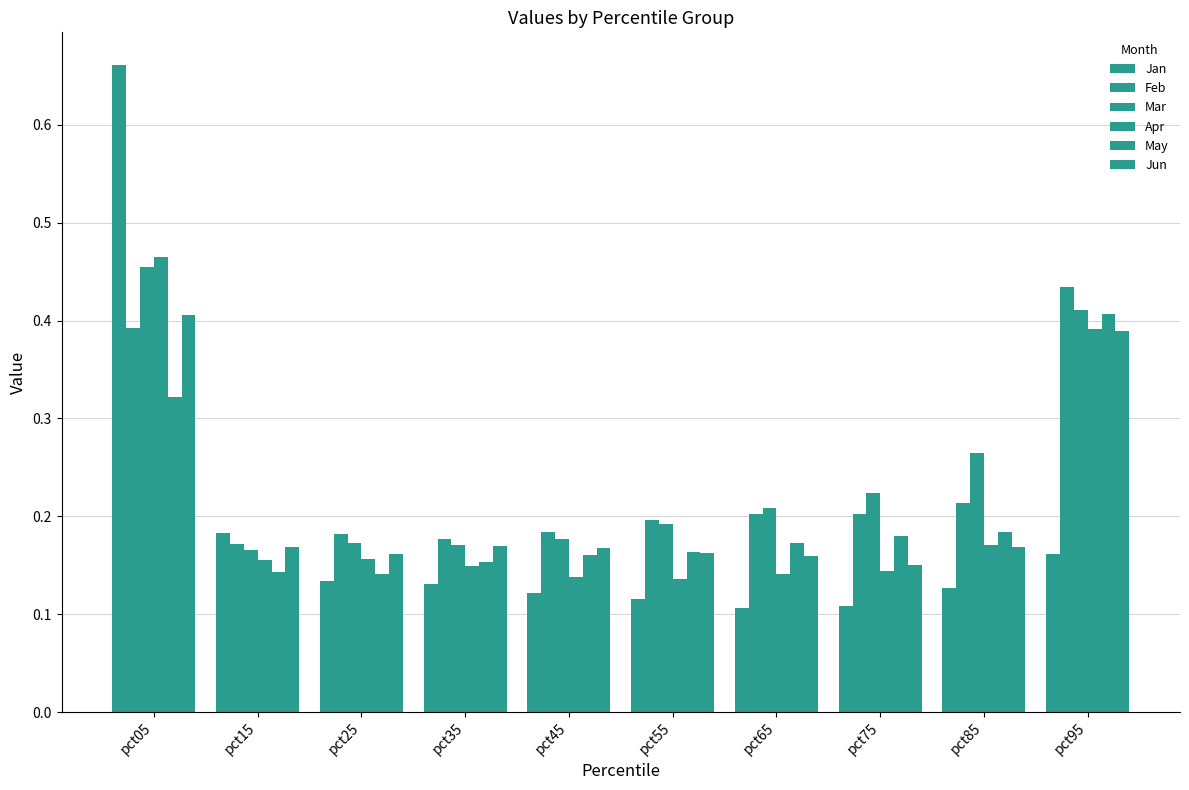

The Feb series shows 0.3 at pct25. True or false?

False